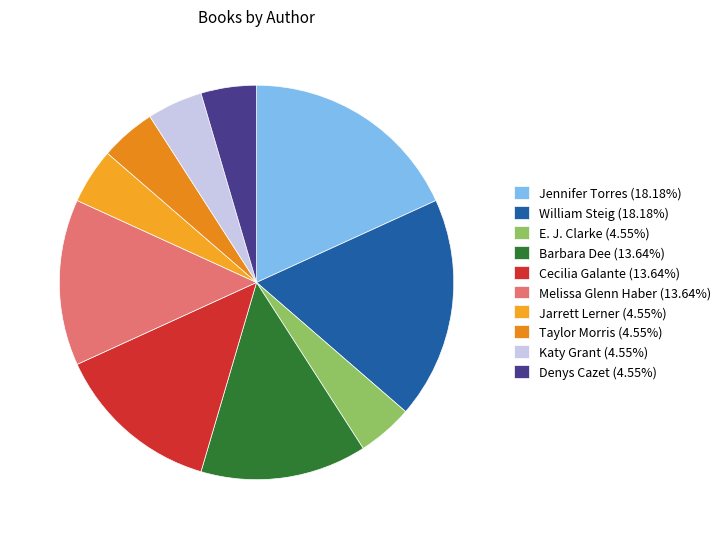

Does any single category account for the majority?

No